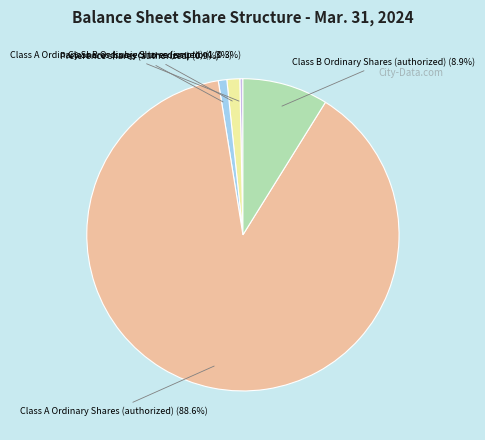

How many segments does this pie chart have?

5